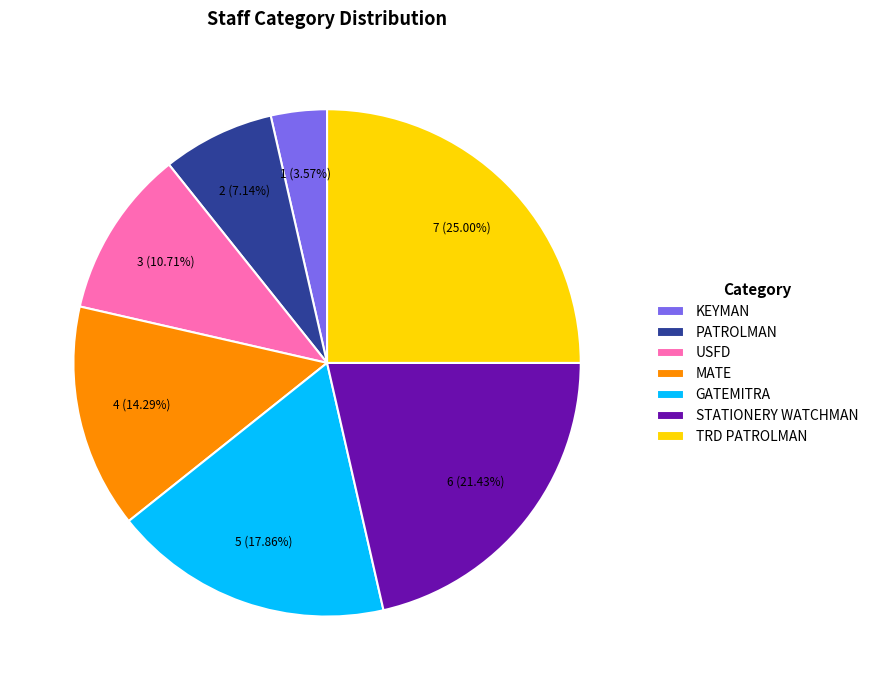

What is the ratio of the value at PATROLMAN to the value at USFD?

0.7